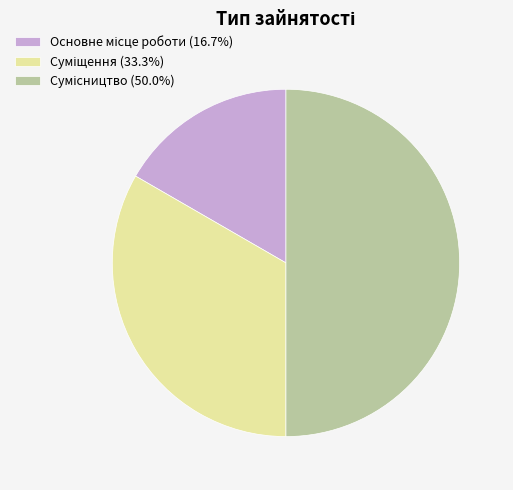

Does any single category account for the majority?

No